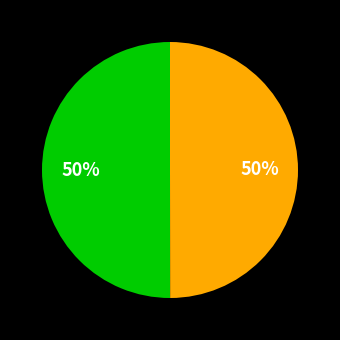

To the nearest percent, what is the average slice percentage?

50%